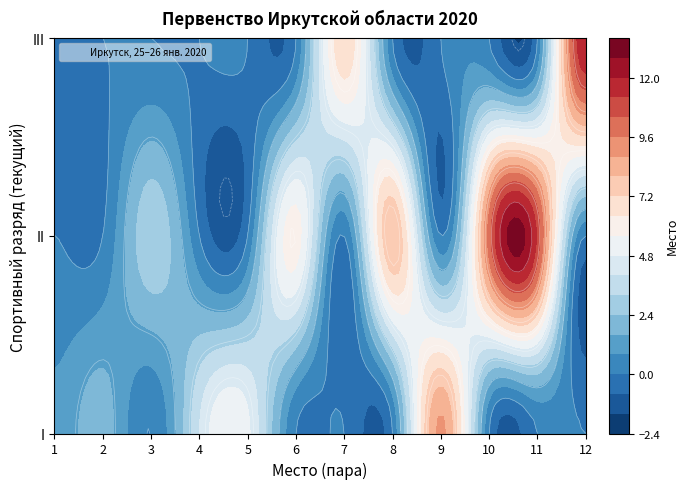

The value of 9 at 8 is 15. True or false?

False